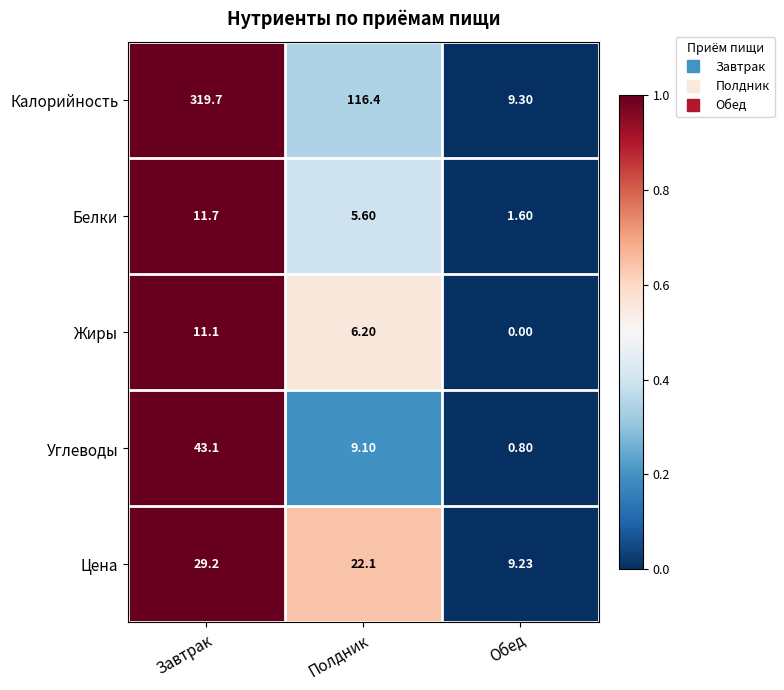

At which category does the chart reach its peak across all series?

Завтрак